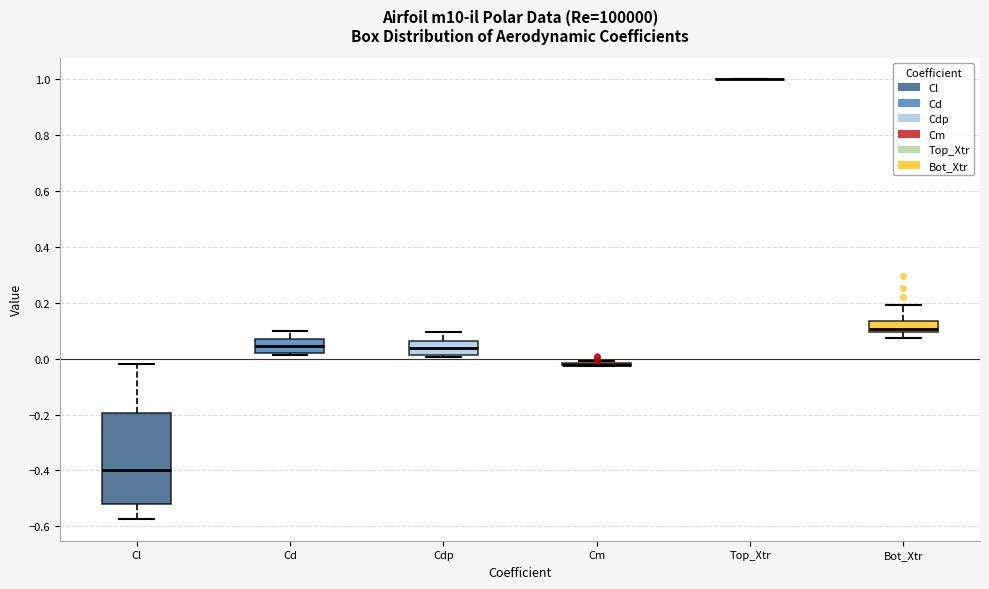

Reading left to right, read every box against the y-axis: the position of its median line, the range the box covers, and the ends of its whiskers. The values are not printed on the chart, so give them approximately, as read against the axis.

Cl: median -0.40, box -0.52 to -0.20, whiskers -0.58 to -0.02
Cd: median 0.04, box 0.02 to 0.06, whiskers 0.02 (just below the box's lower edge) to 0.10
Cdp: median 0.04, box 0.02 to 0.06, whiskers 0.00 to 0.10
Cm: box collapsed to a line at -0.02, whiskers -0.02 to 0.00
Top_Xtr: box collapsed to a line at 1.00, whiskers 1.00 to 1.00
Bot_Xtr: median 0.10 (just above the box's lower edge), box 0.10 to 0.14, whiskers 0.08 to 0.20